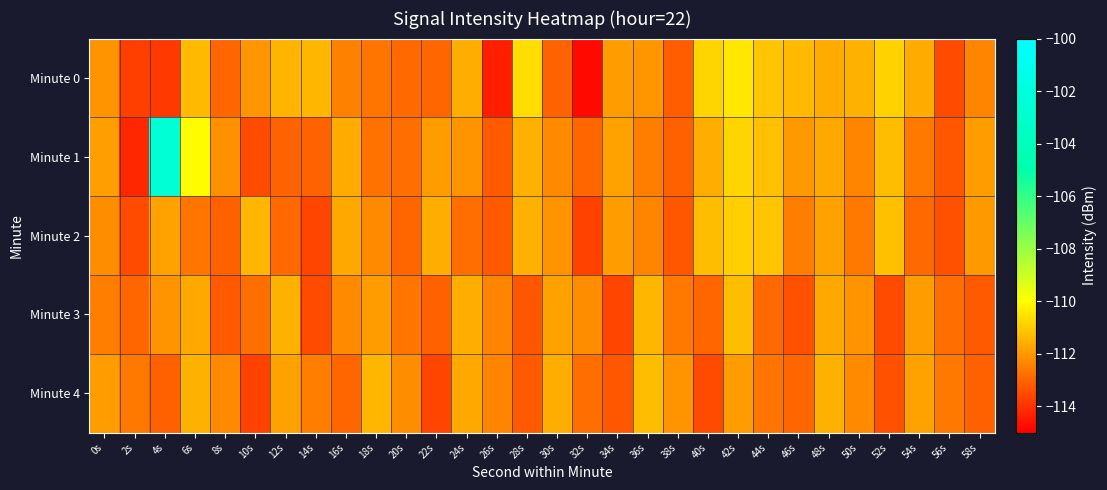

Reading left to right, extract all data points from this chart.

Minute 0: 0s=-112.1	2s=-113.8	4s=-113.8	6s=-111.4	8s=-113.0	10s=-112.1	12s=-111.5	14s=-111.4	16s=-112.4	18s=-112.7	20s=-112.9	22s=-113.0	24s=-111.5	26s=-114.4	28s=-110.6	30s=-113.0	32s=-114.8	34s=-111.9	36s=-112.0	38s=-113.2	40s=-110.8	42s=-110.4	44s=-111.1	46s=-111.3	48s=-111.6	50s=-111.5	52s=-110.9	54s=-111.7	56s=-113.5	58s=-112.4
Minute 1: 0s=-111.9	2s=-114.2	4s=-102.5	6s=-110.0	8s=-112.2	10s=-113.5	12s=-113.0	14s=-113.0	16s=-111.6	18s=-112.8	20s=-112.8	22s=-111.9	24s=-112.1	26s=-113.2	28s=-111.5	30s=-112.3	32s=-113.0	34s=-111.8	36s=-112.5	38s=-113.1	40s=-111.6	42s=-110.8	44s=-111.2	46s=-112.0	48s=-111.7	50s=-112.4	52s=-111.3	54s=-112.6	56s=-113.3	58s=-111.9
Minute 2: 0s=-112.2	2s=-113.5	4s=-111.8	6s=-112.7	8s=-113.1	10s=-111.4	12s=-112.9	14s=-113.6	16s=-111.7	18s=-112.3	20s=-113.0	22s=-111.6	24s=-112.8	26s=-113.2	28s=-111.5	30s=-112.1	32s=-113.7	34s=-111.9	36s=-112.4	38s=-113.3	40s=-111.3	42s=-110.9	44s=-111.1	46s=-112.5	48s=-111.8	50s=-112.6	52s=-111.2	54s=-112.9	56s=-113.4	58s=-112.0
Minute 3: 0s=-112.5	2s=-113.0	4s=-112.1	6s=-111.7	8s=-113.2	10s=-112.8	12s=-111.5	14s=-113.5	16s=-112.3	18s=-111.9	20s=-112.7	22s=-113.1	24s=-111.6	26s=-112.4	28s=-113.3	30s=-111.8	32s=-112.2	34s=-113.6	36s=-111.4	38s=-112.6	40s=-113.0	42s=-111.3	44s=-112.9	46s=-113.4	48s=-111.7	50s=-112.1	52s=-113.5	54s=-111.9	56s=-112.8	58s=-113.2
Minute 4: 0s=-111.9	2s=-112.6	4s=-113.1	6s=-111.5	8s=-112.3	10s=-113.7	12s=-111.8	14s=-112.5	16s=-113.0	18s=-111.4	20s=-112.2	22s=-113.6	24s=-111.7	26s=-112.4	28s=-113.2	30s=-111.6	32s=-112.8	34s=-113.3	36s=-111.3	38s=-112.1	40s=-113.5	42s=-111.9	44s=-112.7	46s=-113.0	48s=-111.5	50s=-112.3	52s=-113.4	54s=-111.8	56s=-112.6	58s=-113.1